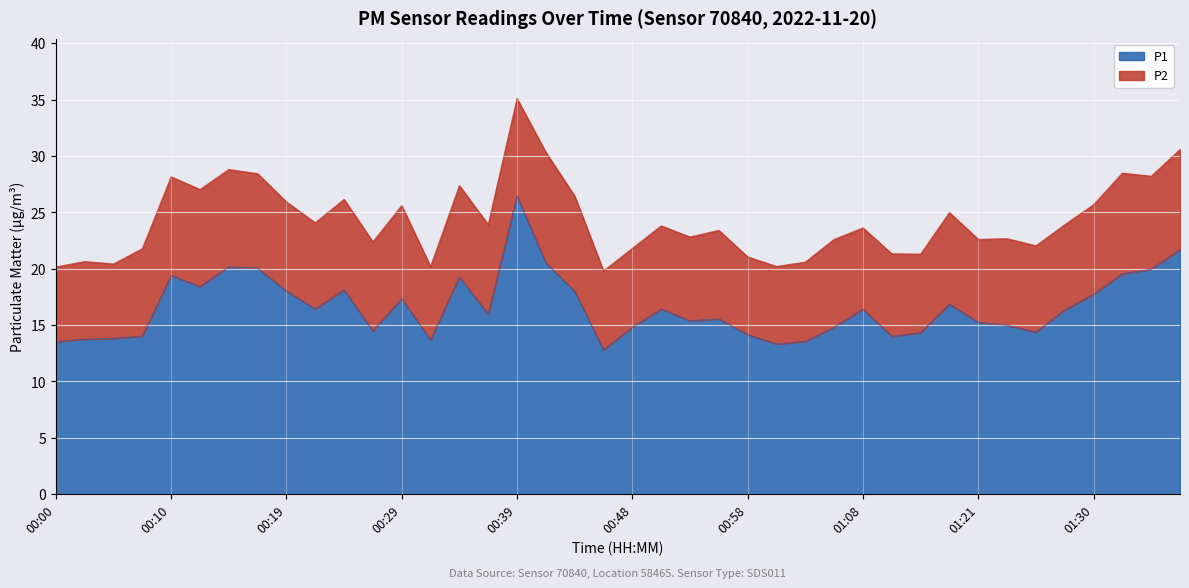

What is the label of the 12th point from the left?

00:26